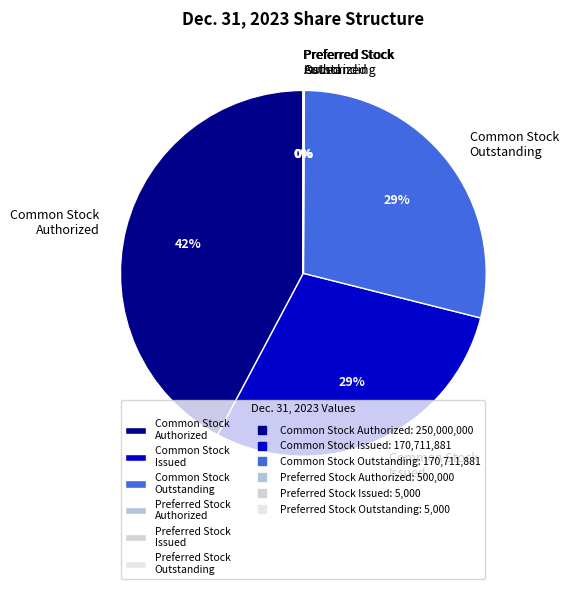

To the nearest percent, what is the difference between the largest and smallest slice percentages?

42%